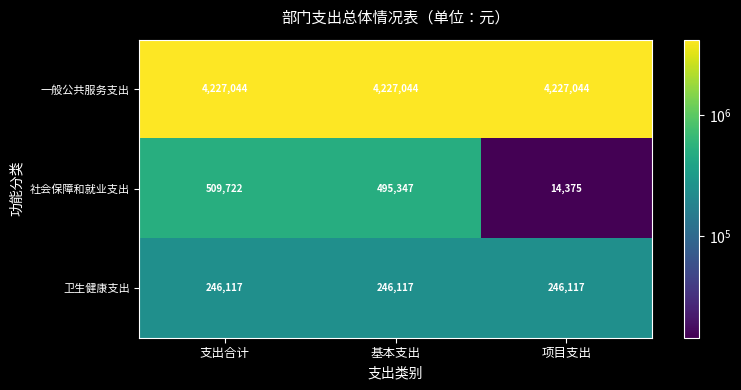

Which series has the largest total across all categories?

一般公共服务支出